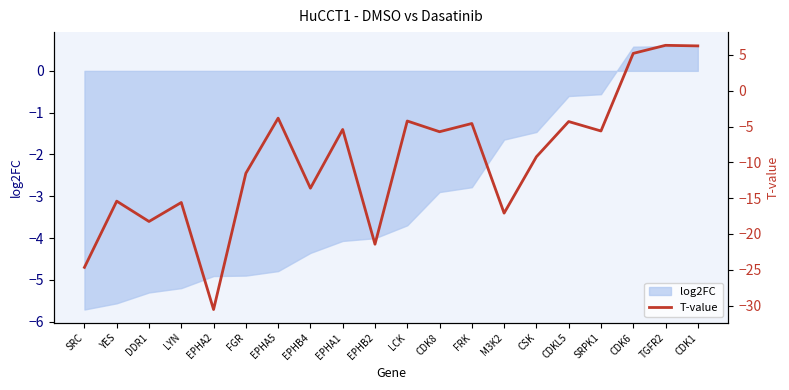

What is the highest value of the log2FC series?

0.6